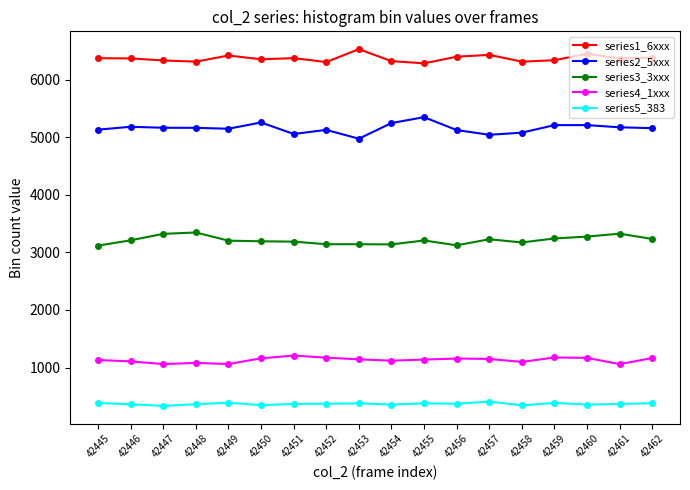

Does the chart display data point markers on the line(s)?

Yes